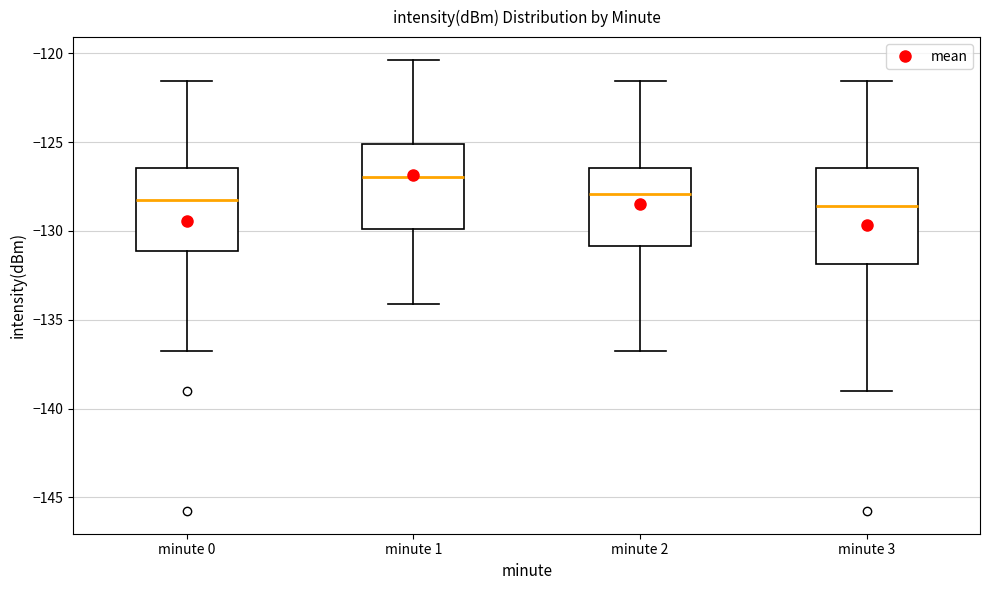

Reading left to right, transcribe this box plot: for each box, give where its median line is, the range the box spans, and where its two whiskers end, as read against the y-axis. The values are not printed on the chart, so give them approximately, as read against the axis.

minute 0: median -128.5, box -131.0 to -126.5, whiskers -137.0 to -121.5
minute 1: median -127.0, box -130.0 to -125.0, whiskers -134.0 to -120.5
minute 2: median -128.0, box -131.0 to -126.5, whiskers -137.0 to -121.5
minute 3: median -128.5, box -132.0 to -126.5, whiskers -139.0 to -121.5